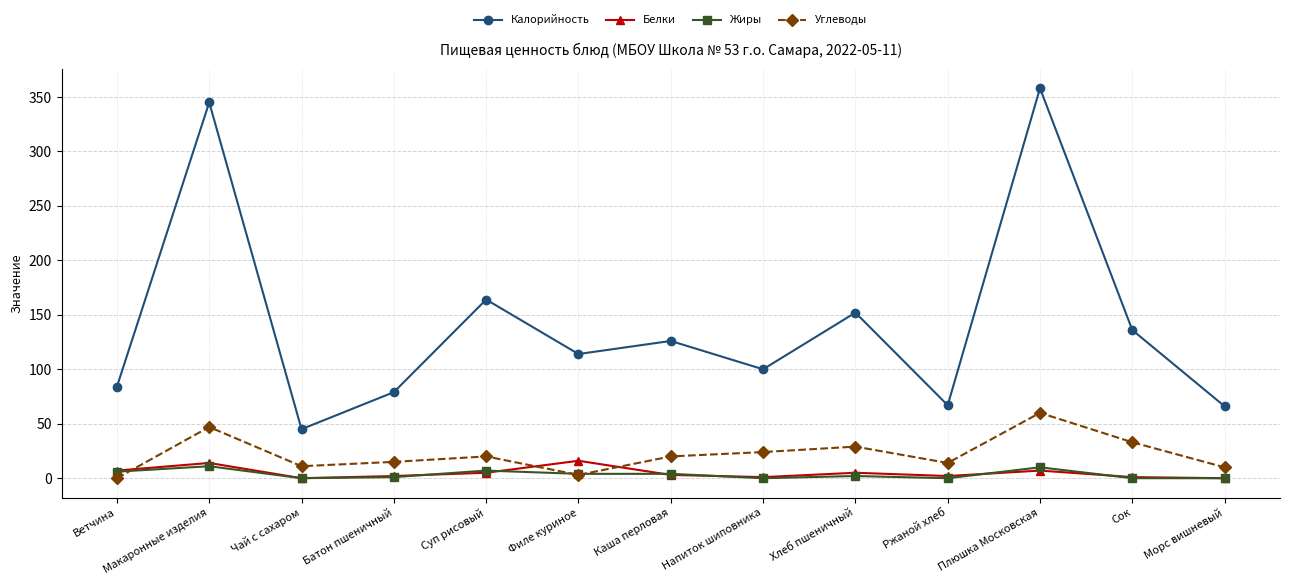

True or false: Калорийность and Белки intersect in this chart.

False